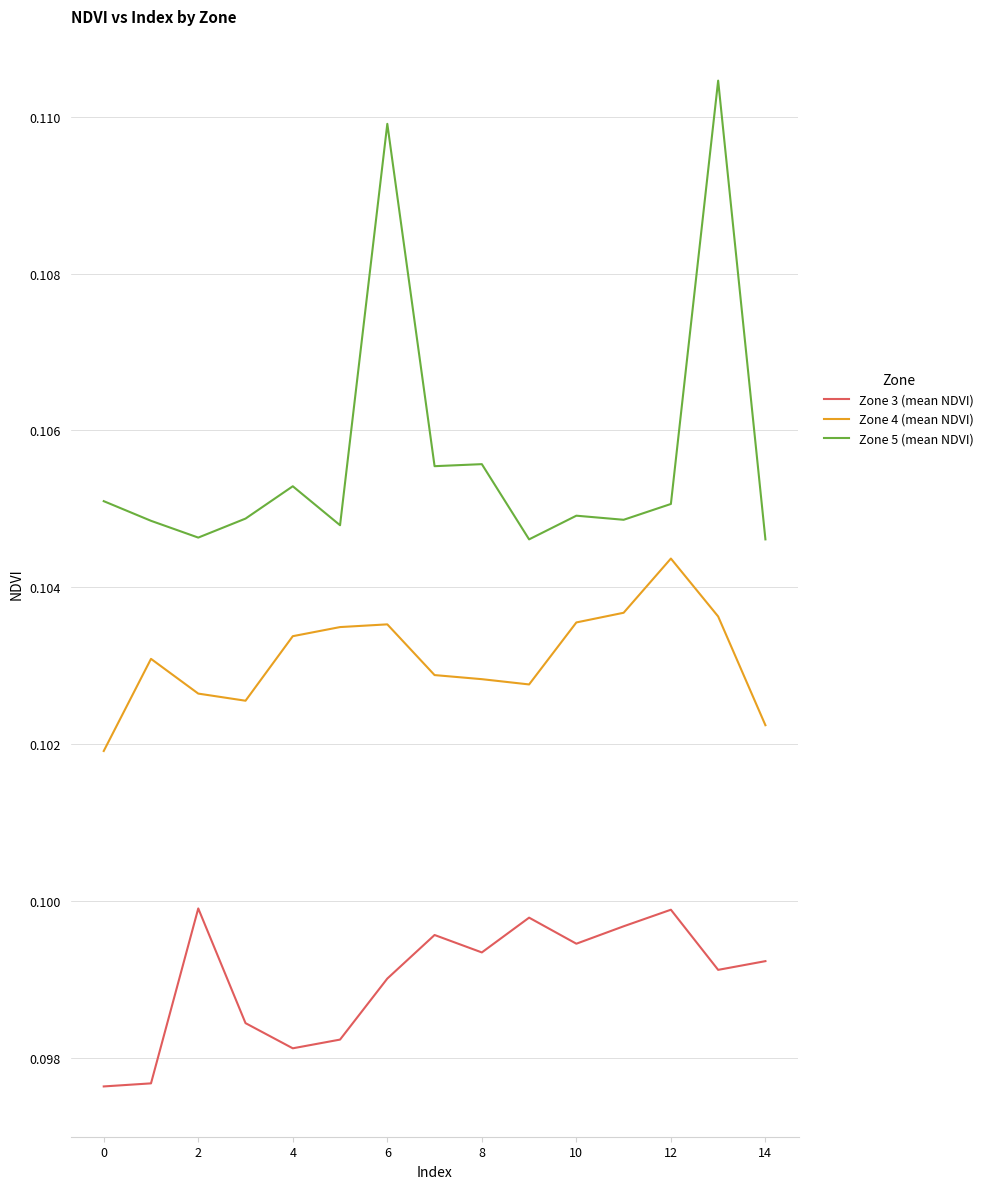

Which series has the largest total across all categories?

Zone 5 (mean NDVI)